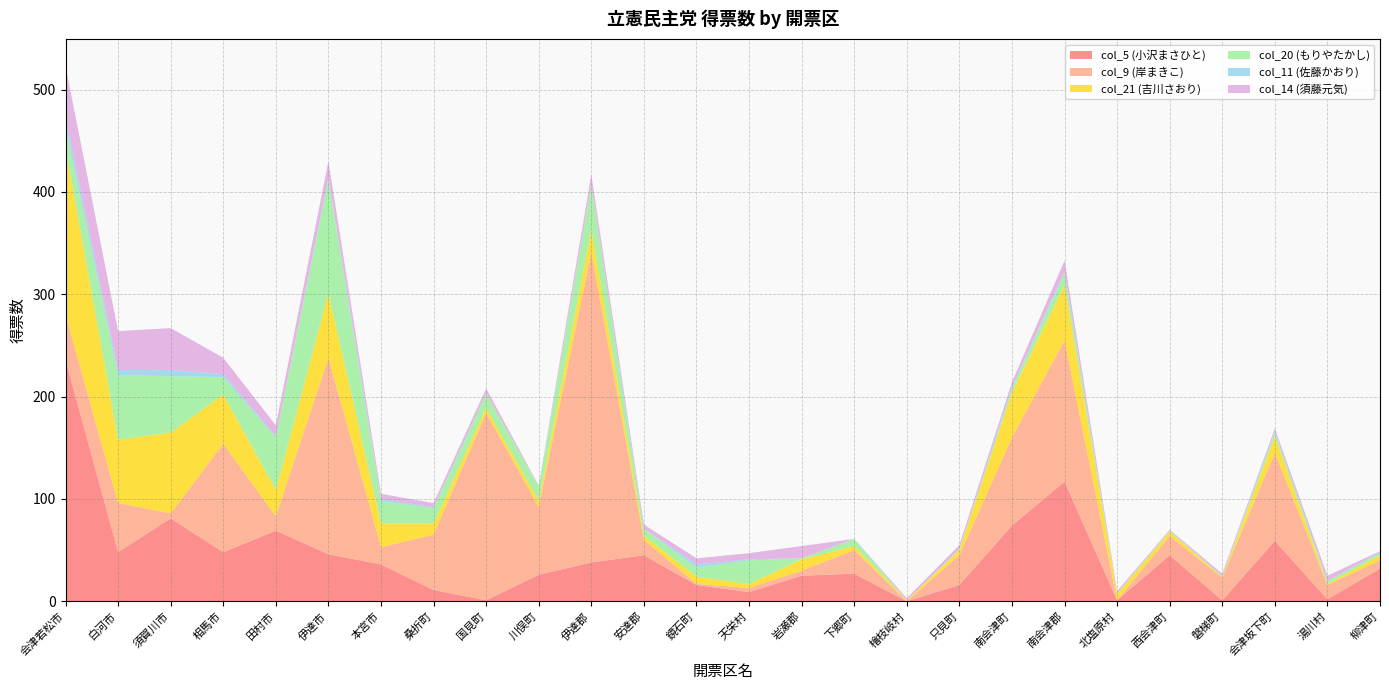

Reading right to left, transcribe all the data shown in this chart.

col_5 (小沢まさひと): 32	2	59	1	45	1	117	74	16	0	27	25	9	16	45	38	26	1	11	36	46	69	48	81	48	236
col_9 (岸まきこ): 8	14	86	22	19	0	138	86	29	0	23	5	4	1	15	303	66	183	54	17	192	14	106	5	48	44
col_21 (吉川さおり): 5	1	16	1	4	6	54	44	5	1	4	11	4	7	4	22	6	5	11	23	63	26	48	79	62	163
col_20 (もりやたかし): 2	3	4	0	1	1	12	4	1	0	7	1	23	9	7	43	14	14	15	22	111	51	17	55	63	20
col_11 (佐藤かおり): 1	0	1	1	0	0	1	1	0	0	0	0	1	3	0	1	0	0	1	2	2	1	3	6	5	9
col_14 (須藤元気): 1	5	3	2	1	2	11	5	4	2	0	12	6	6	4	10	1	5	4	5	16	11	16	41	38	51